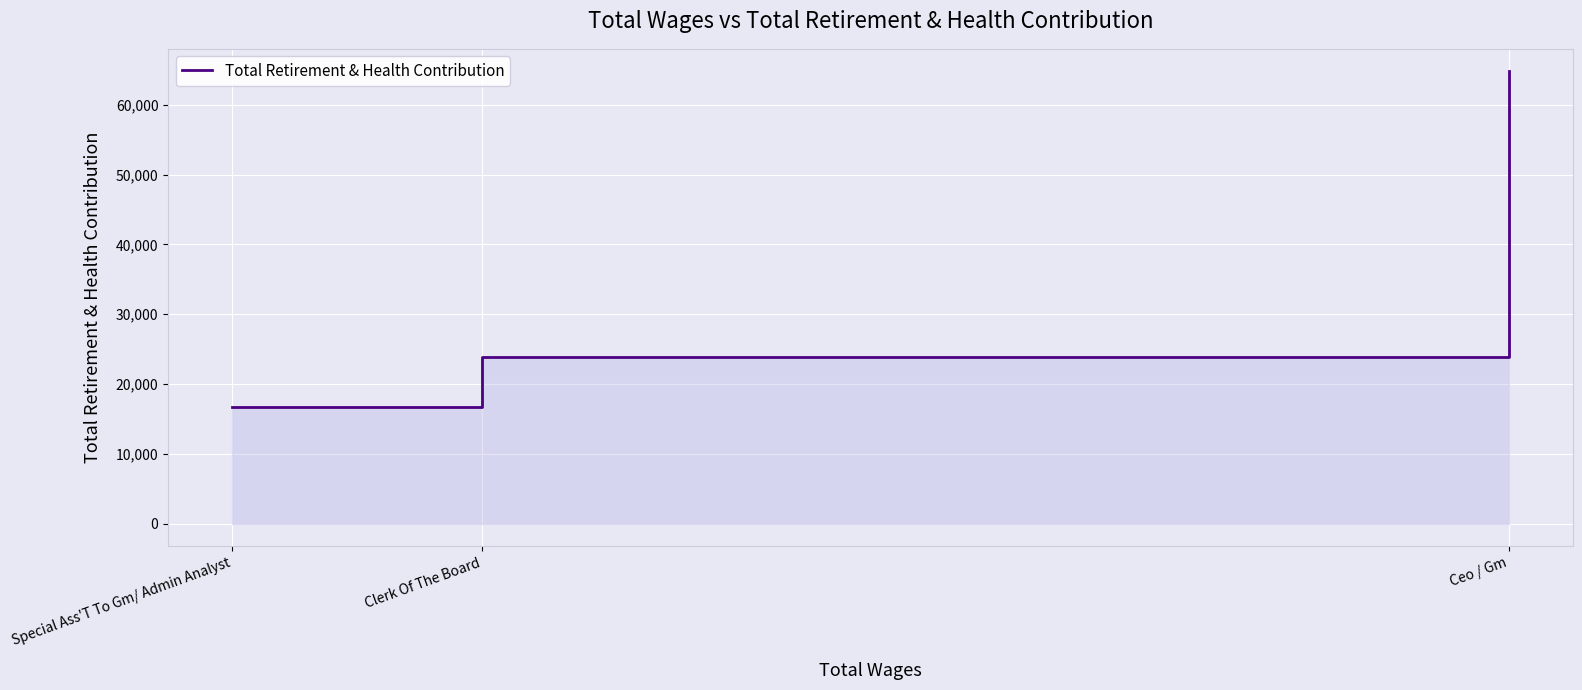

What is the difference between the maximum and minimum values?

48013